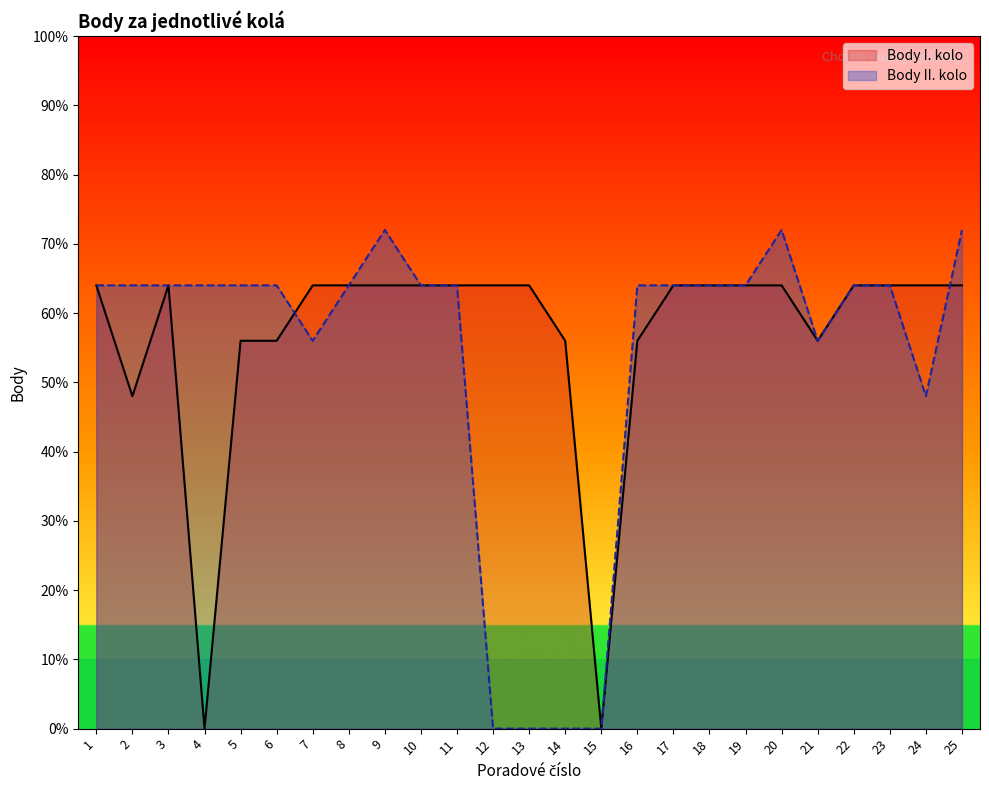

Between 16 and 22, which series saw the biggest shift?

Body I. kolo